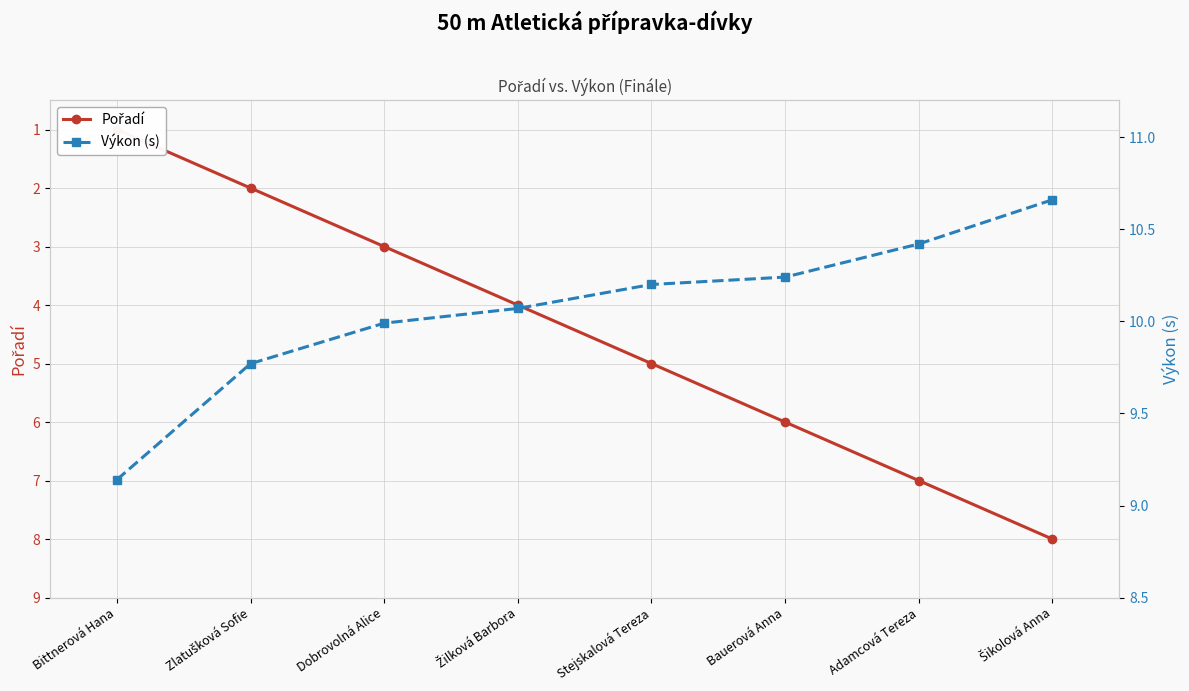

What is the maximum value shown in the chart?

10.7